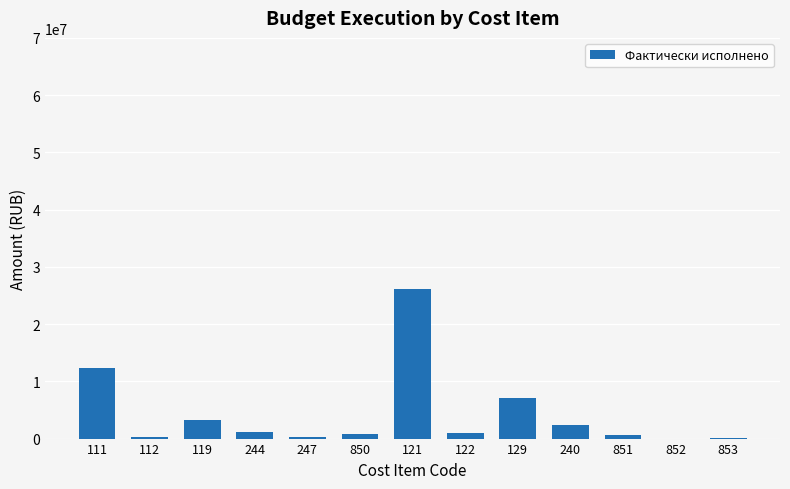

What is the maximum value shown in the chart?

26085942.4